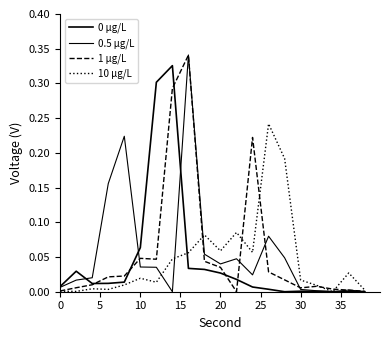

How many times do 10 µg/L and 1 µg/L cross each other?

5